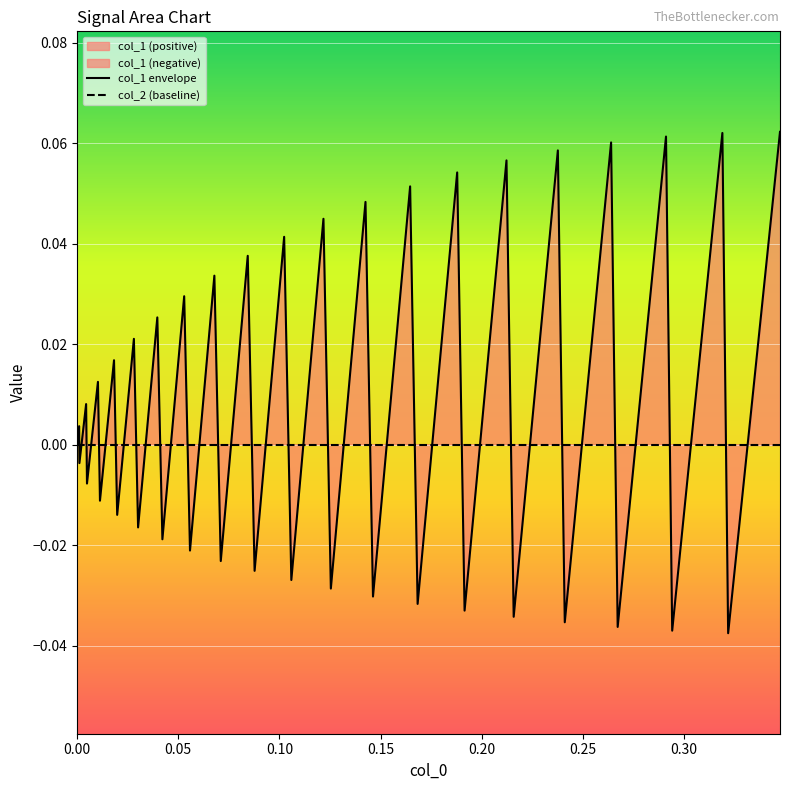

How many interior local valleys does the col_1 envelope series have?

19